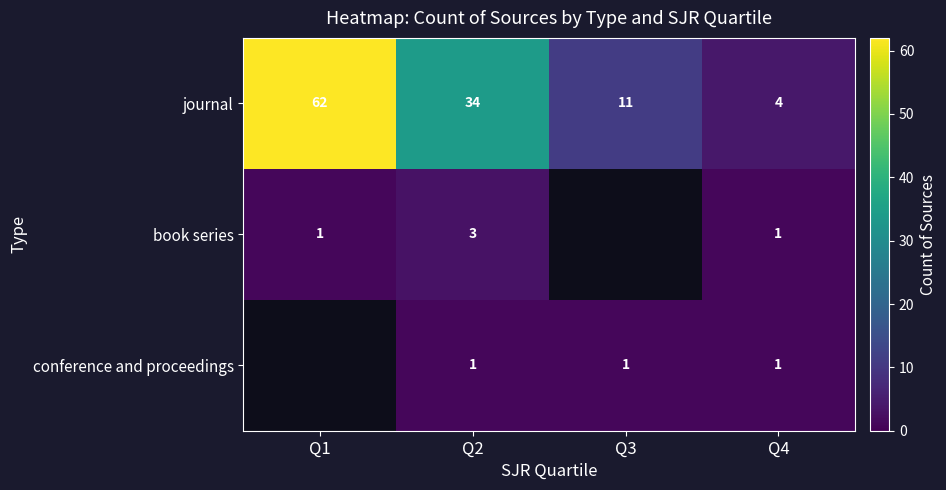

How many categories are shown in the chart?

4